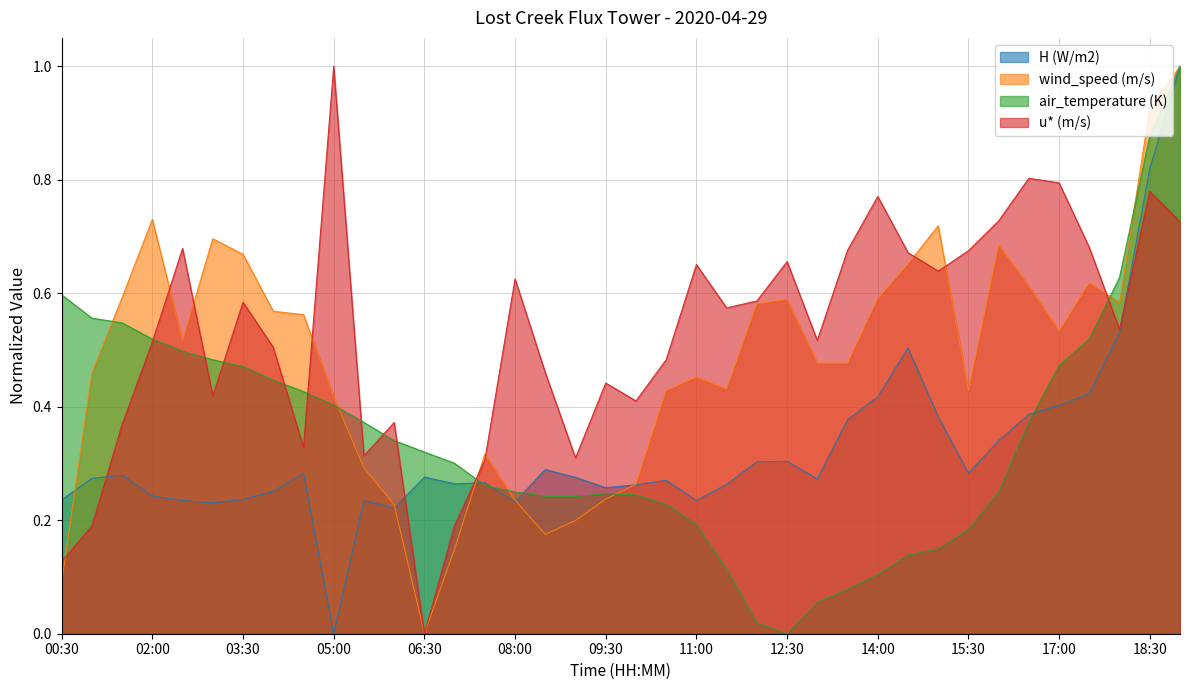

What are all the series names shown in the legend?

H (W/m2), wind_speed (m/s), air_temperature (K), u* (m/s)